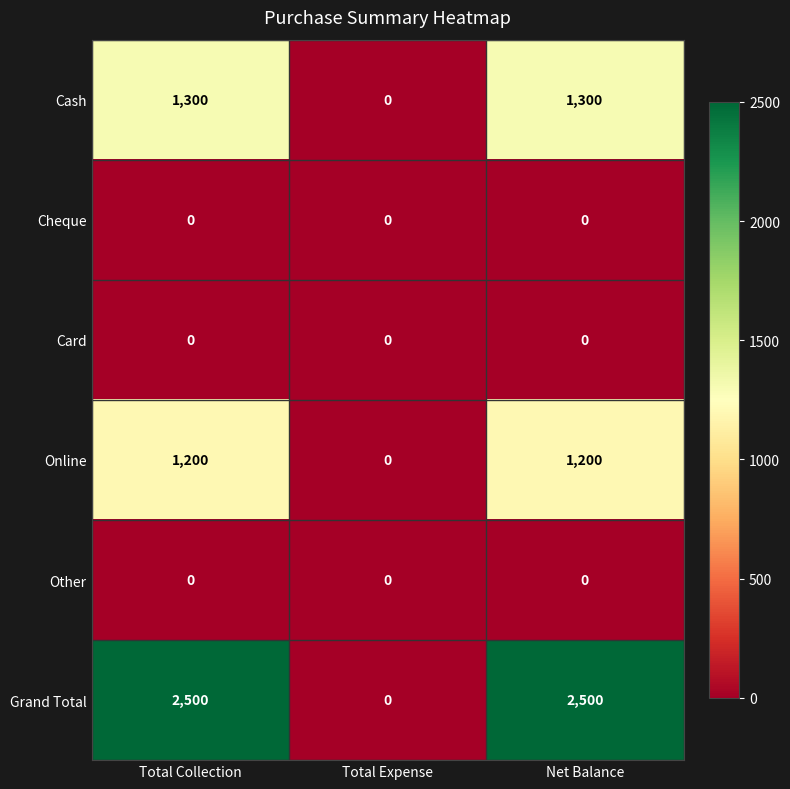

How many distinct data groups are displayed?

6